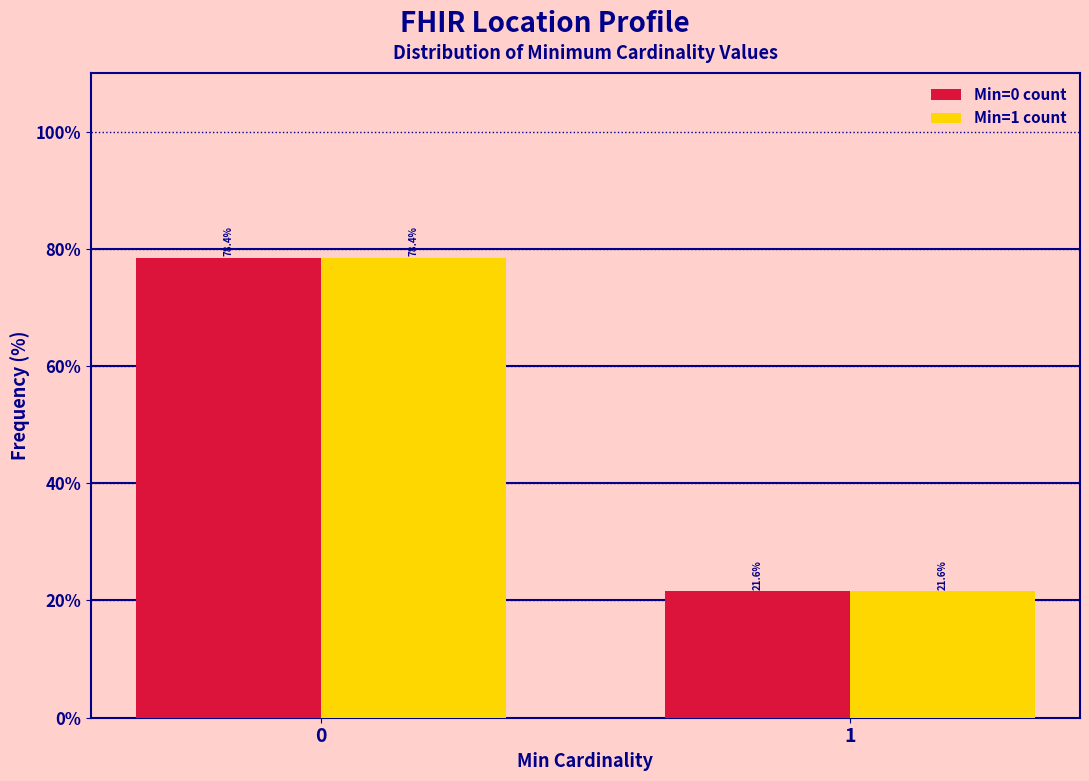

Reading left to right, what are all the values shown in this chart?

Min=0 count: 0=78.4	1=21.6
Min=1 count: 0=78.4	1=21.6